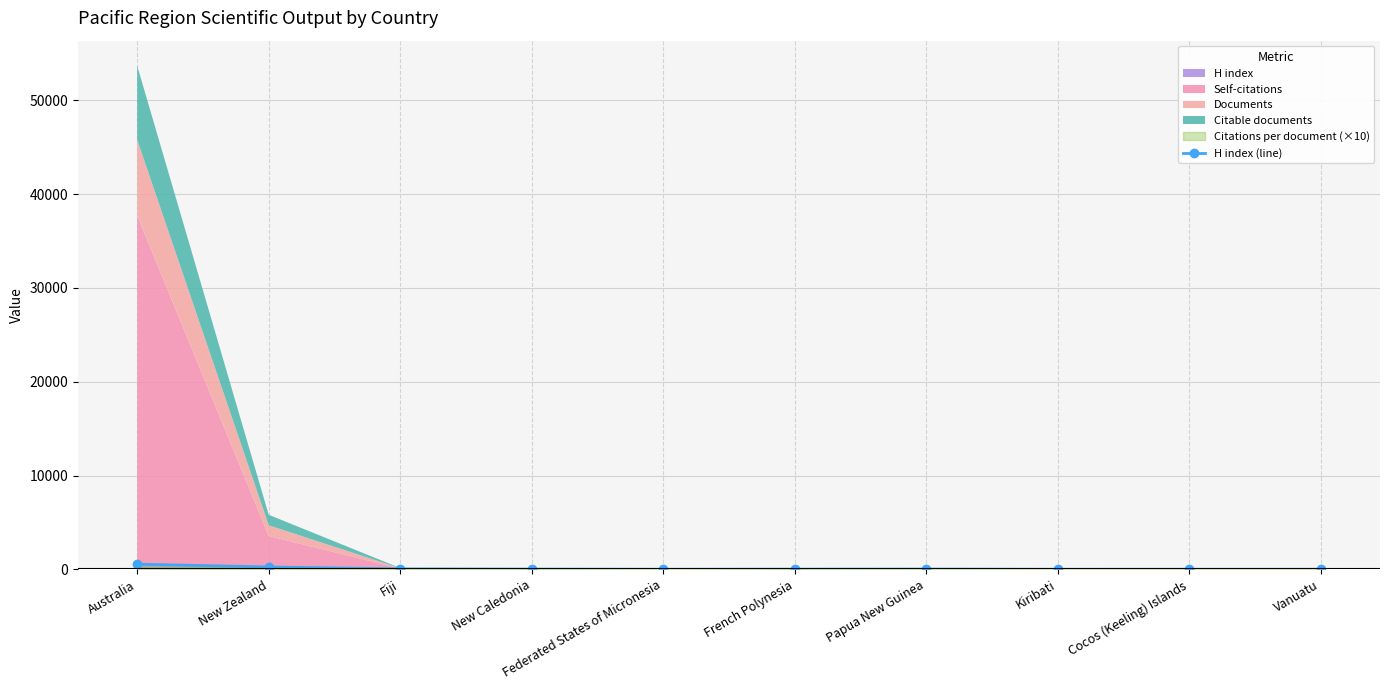

Reading left to right, extract all data points from this chart.

549	254	48	22	6	16	25	4	5	7